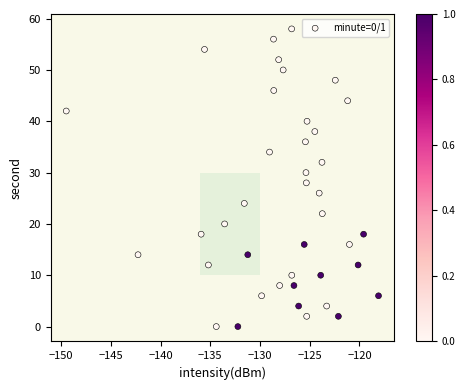

What is the range of Y values (max minus min)?

58